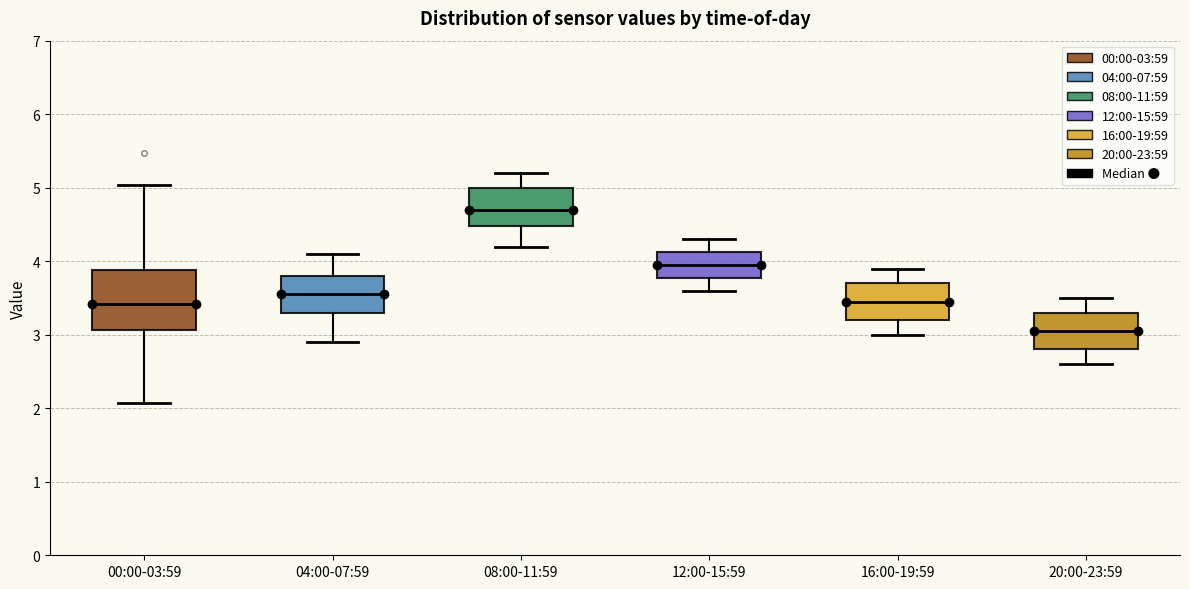

Reading left to right, read every box against the y-axis: the position of its median line, the range the box covers, and the ends of its whiskers. The values are not printed on the chart, so give them approximately, as read against the axis.

00:00-03:59: median 3.4, box 3.1 to 3.9, whiskers 2.1 to 5.0
04:00-07:59: median 3.6, box 3.3 to 3.8, whiskers 2.9 to 4.1
08:00-11:59: median 4.7, box 4.5 to 5.0, whiskers 4.2 to 5.2
12:00-15:59: median 4.0, box 3.8 to 4.1, whiskers 3.6 to 4.3
16:00-19:59: median 3.5, box 3.2 to 3.7, whiskers 3.0 to 3.9
20:00-23:59: median 3.1, box 2.8 to 3.3, whiskers 2.6 to 3.5